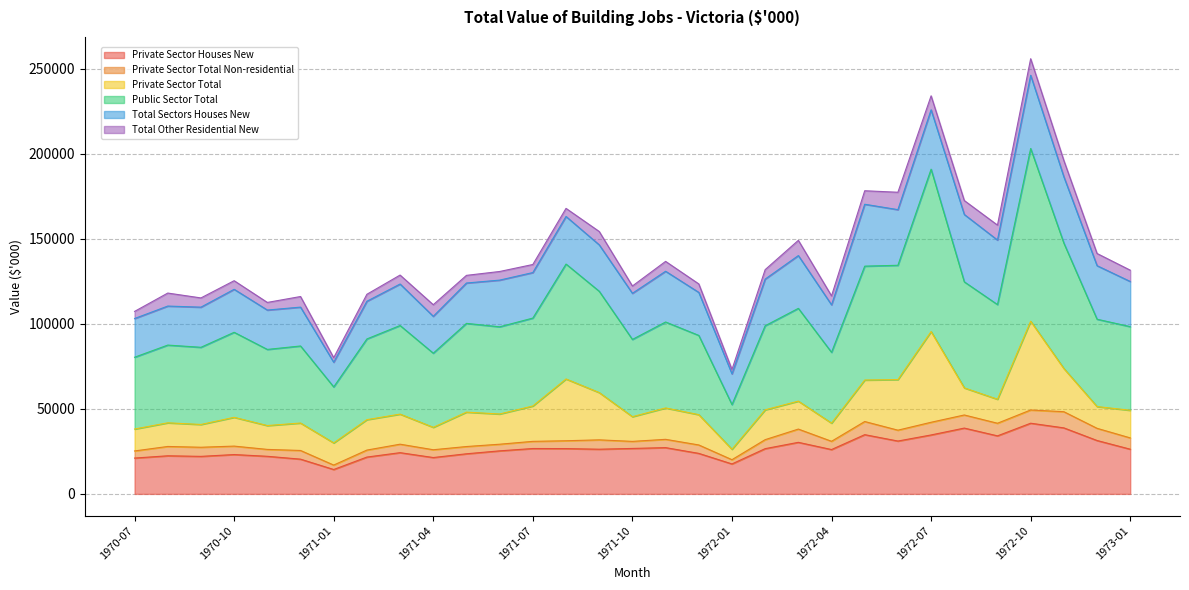

Rank the categories by Public Sector Total value from lowest to highest.

1972-01, 1971-01, 1970-07, 1971-04, 1972-04, 1970-11, 1970-09, 1970-12, 1970-08, 1971-10, 1971-02, 1971-12, 1970-10, 1971-06, 1973-01, 1972-02, 1971-03, 1971-05, 1971-11, 1972-12, 1971-07, 1972-03, 1972-09, 1971-09, 1972-08, 1972-05, 1972-06, 1971-08, 1972-11, 1972-07, 1972-10